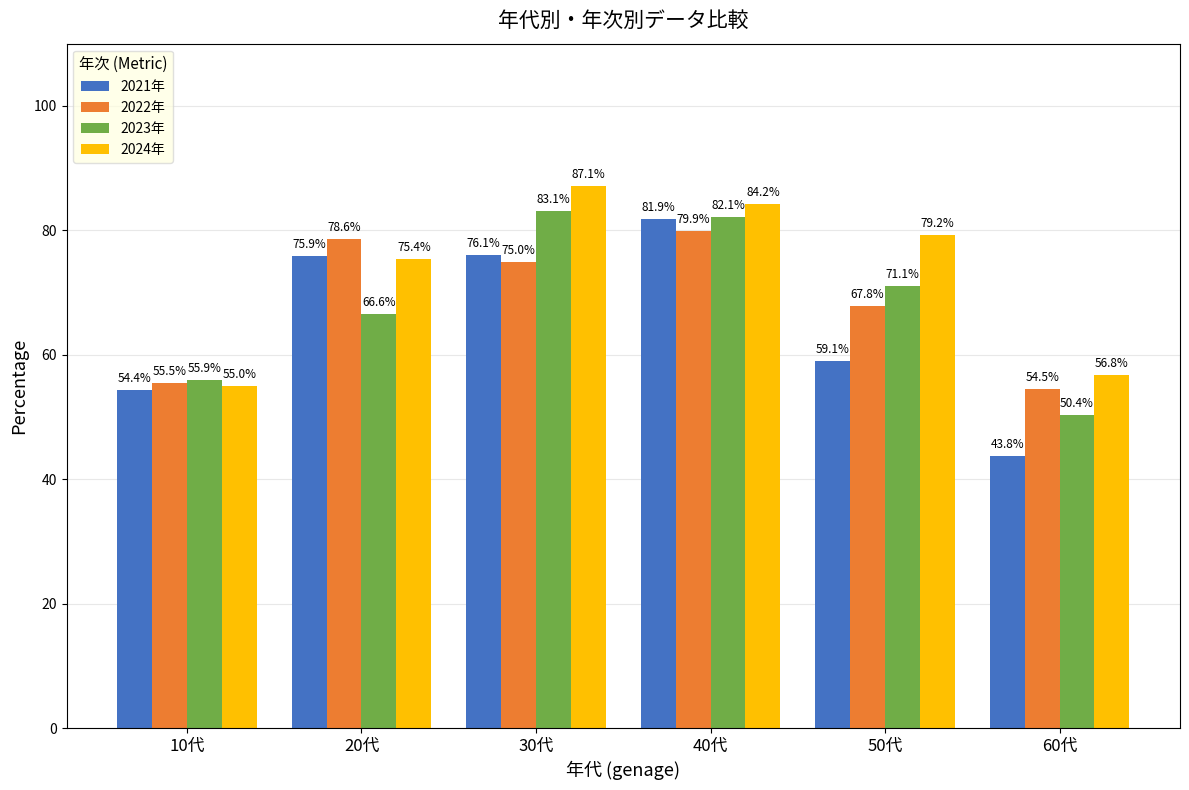

Which series has the widest spread of values?

2021年